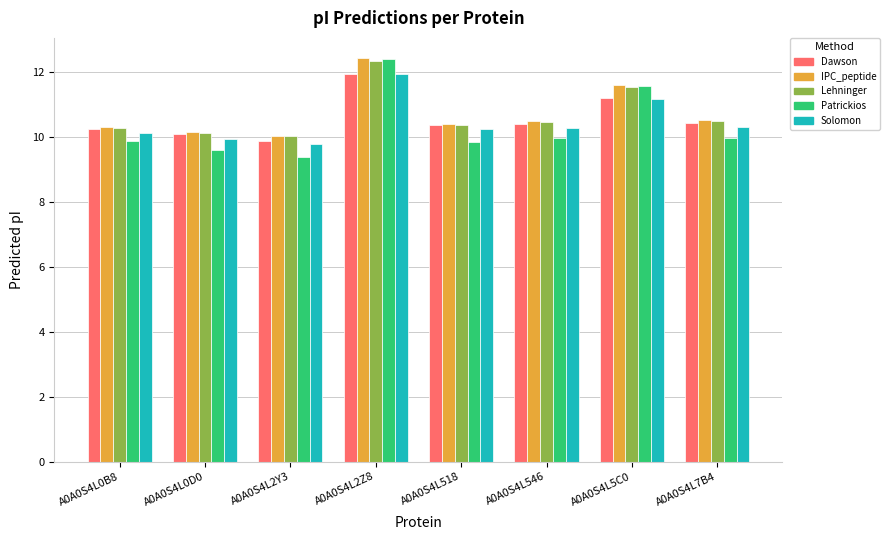

Is the value of Patrickios at A0A0S4L5C0 greater than the value of Lehninger at A0A0S4L2Z8?

No